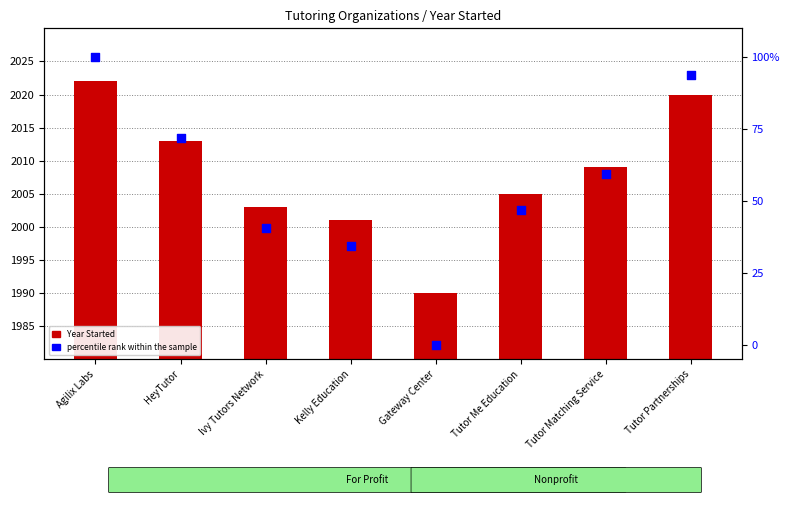

Which series contains the highest Y value?

Year Started